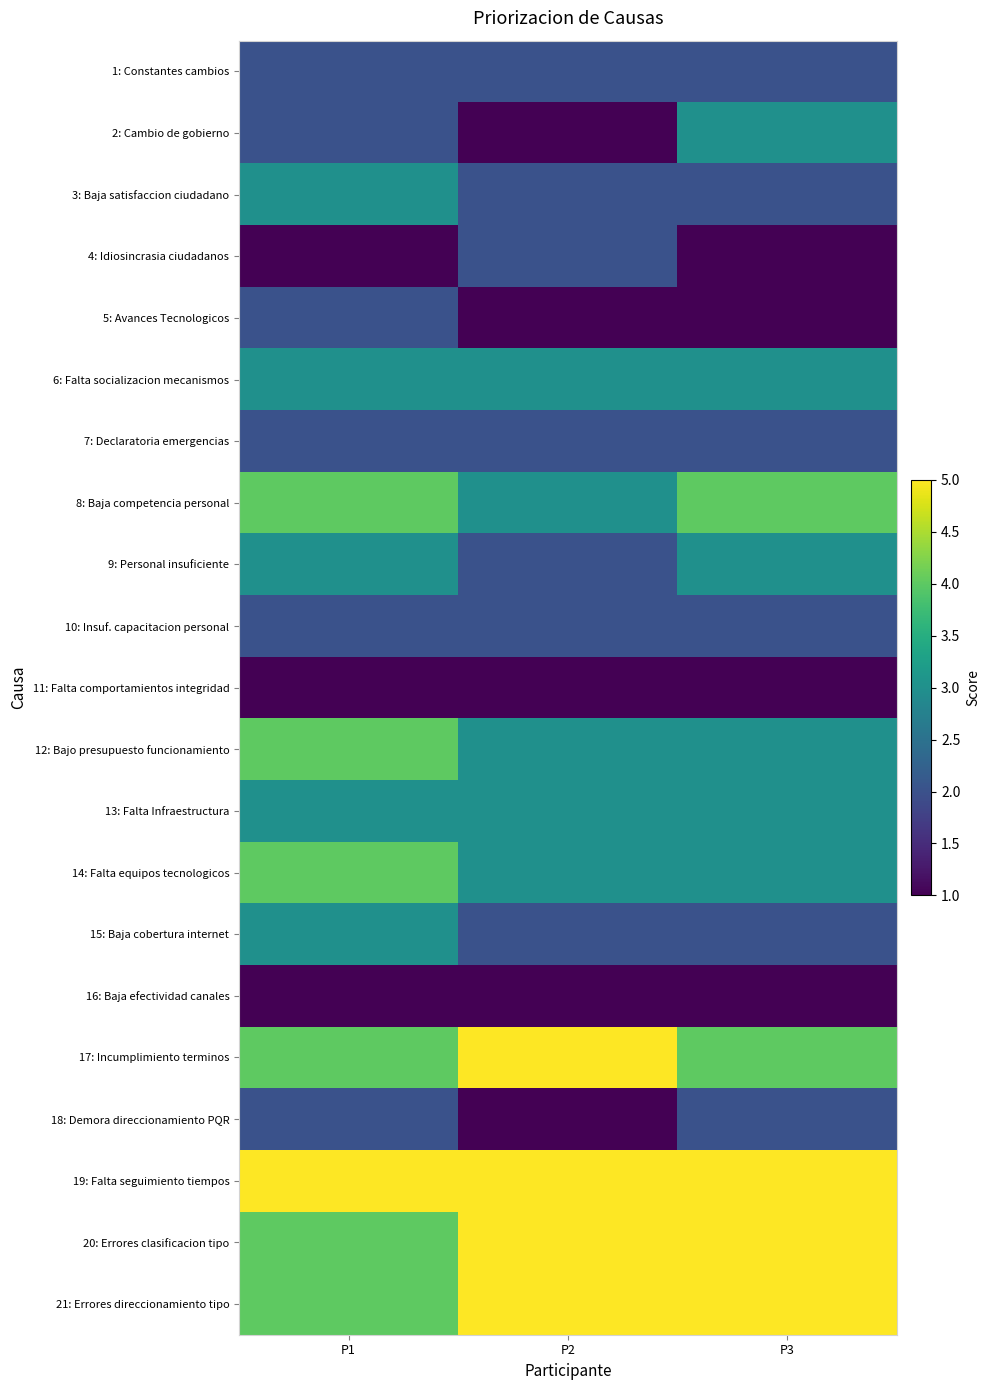

What is the difference between the highest and lowest values at P2?

4